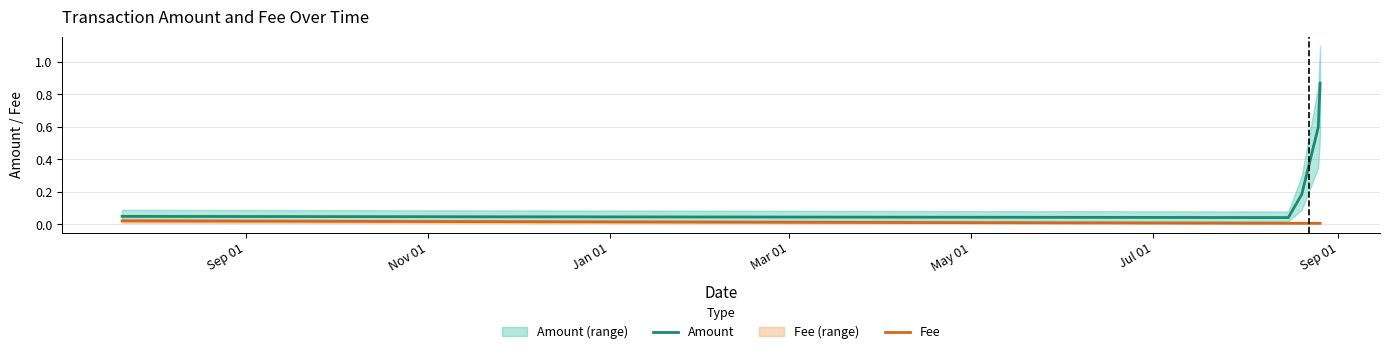

True or false: Fee and Amount intersect in this chart.

False